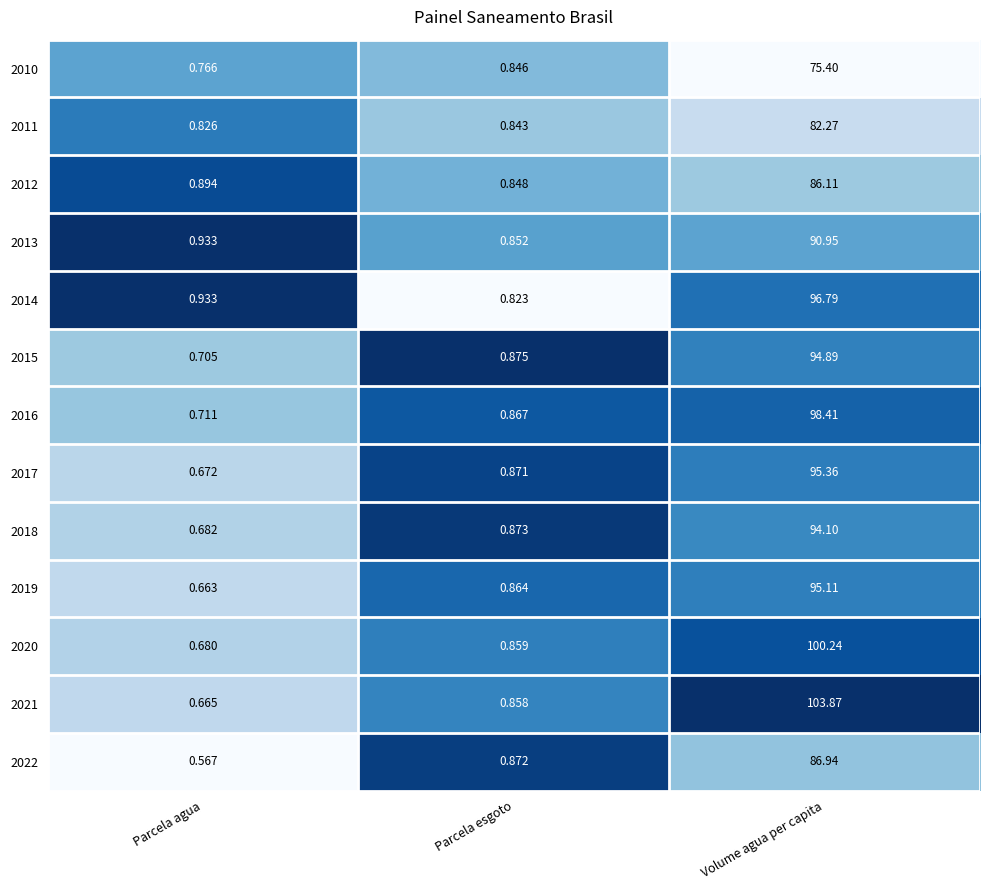

Which category has the lowest value across all series?

Parcela agua